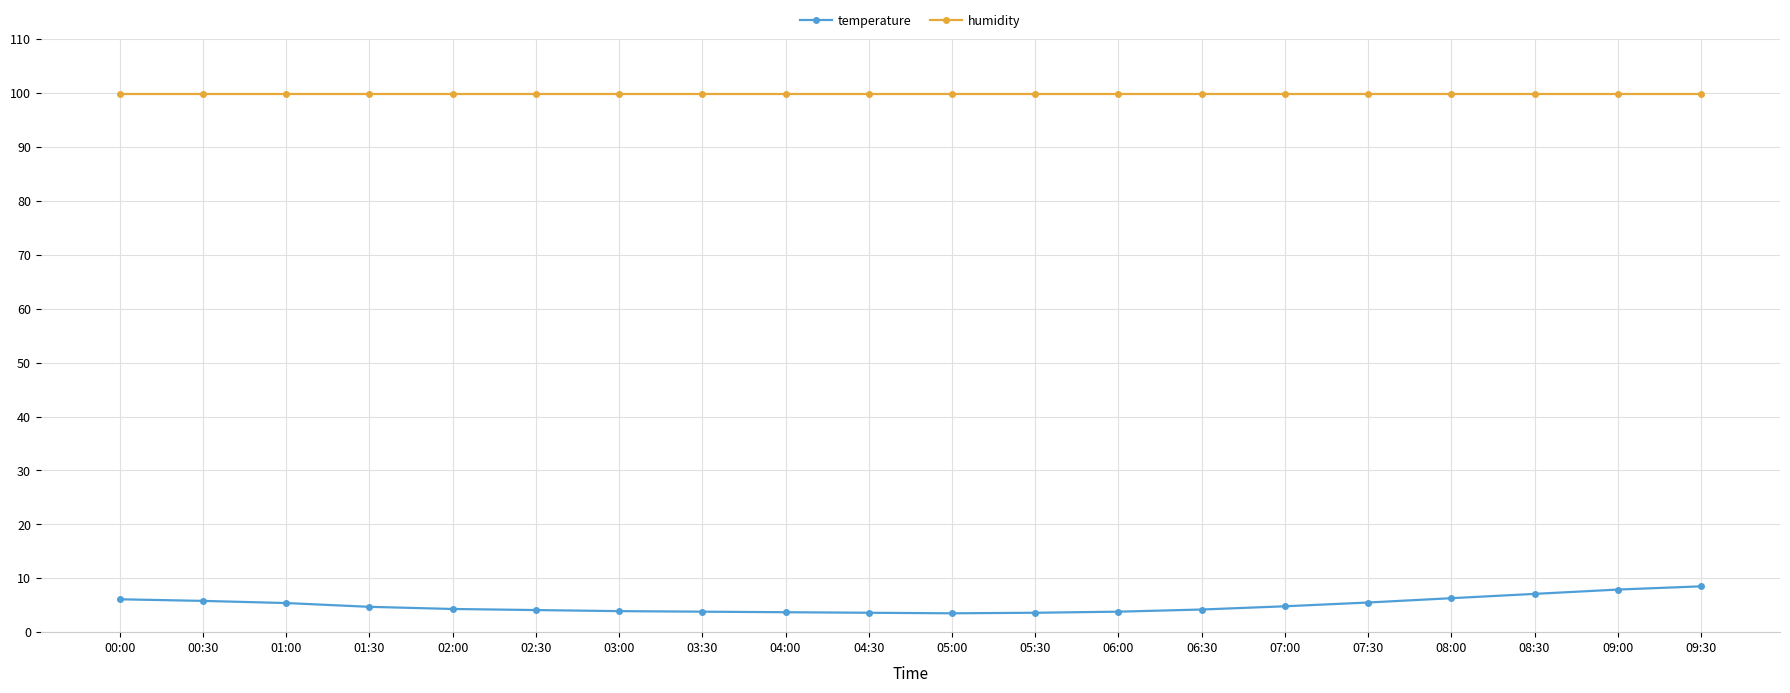

What is the total value across all series at 04:00?

103.6